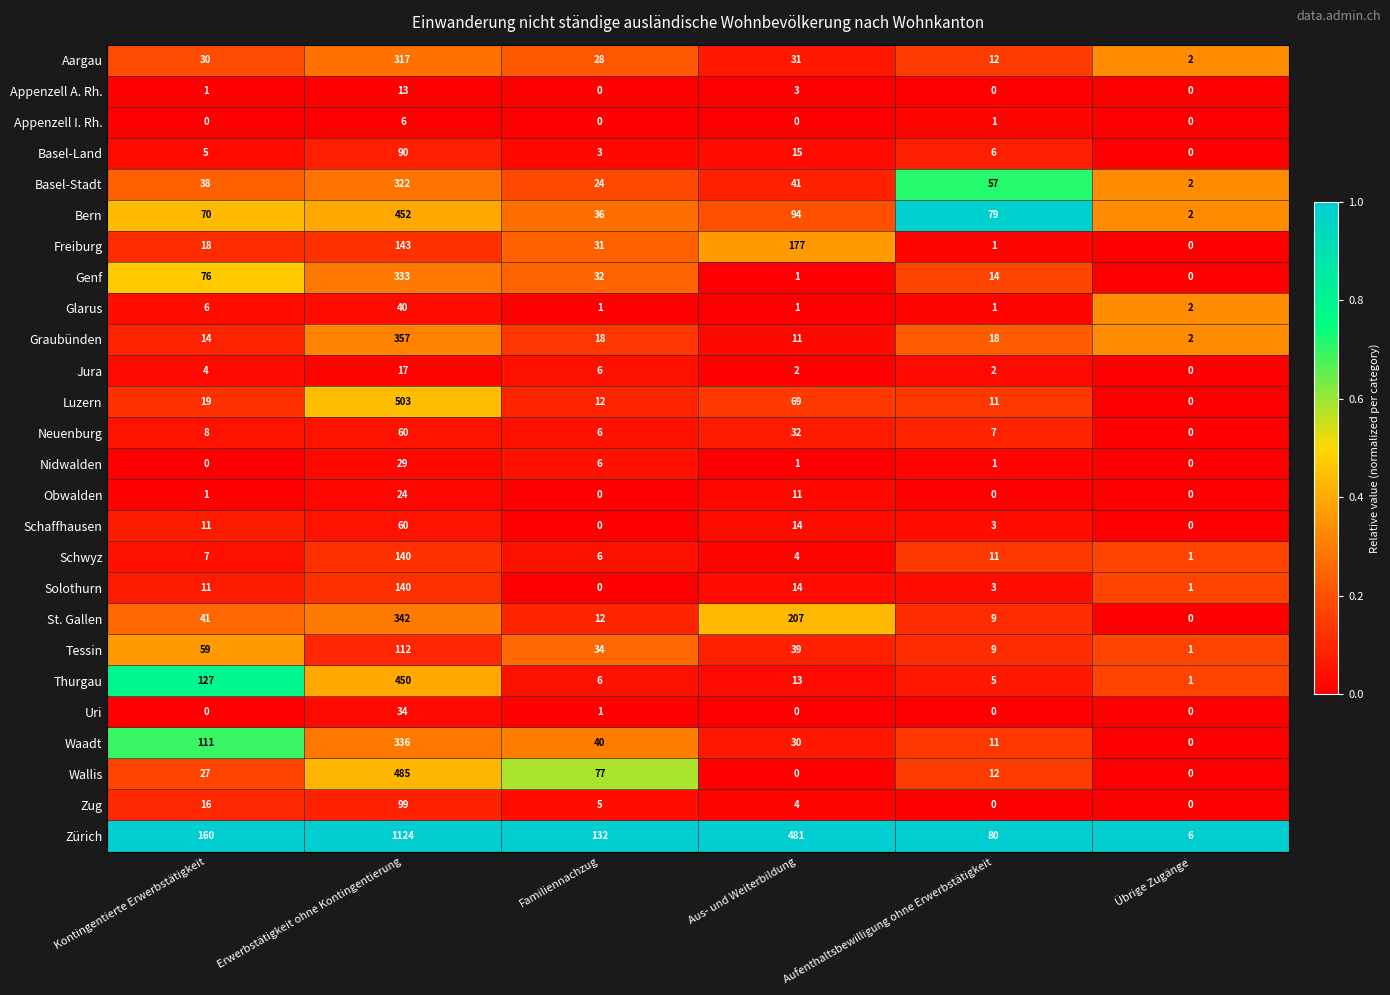

What is the maximum value shown in the chart?

1124